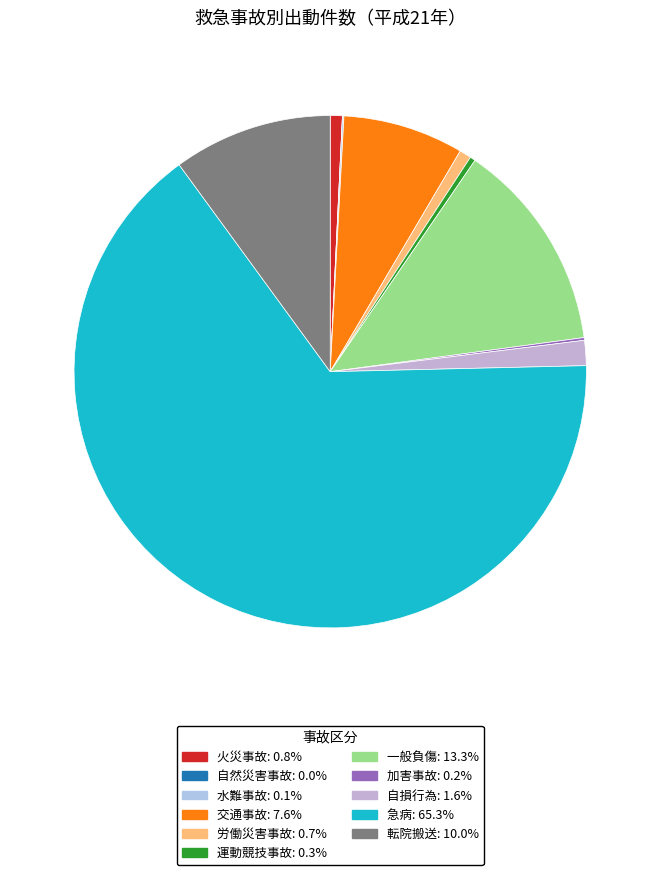

Is the sum of 加害事故 and 労働災害事故 greater than half?

No